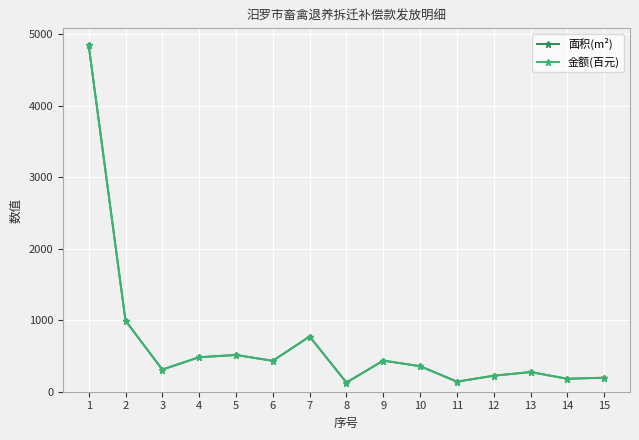

True or false: 面积(m²) and 金额(百元) intersect in this chart.

False